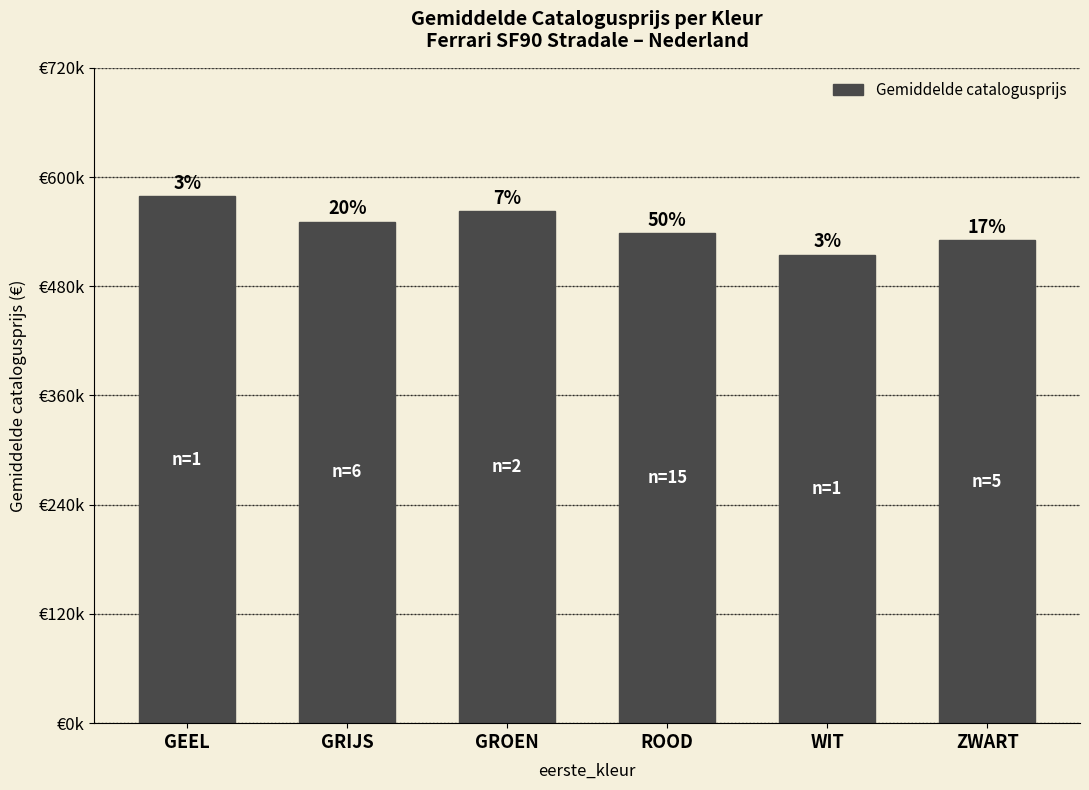

The value at GROEN is 332293. True or false?

False